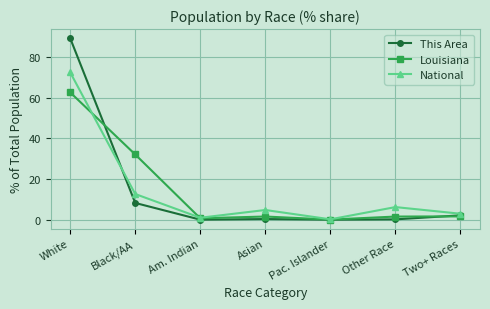

Is the value of National at Pac. Islander greater than the value of Louisiana at White?

No